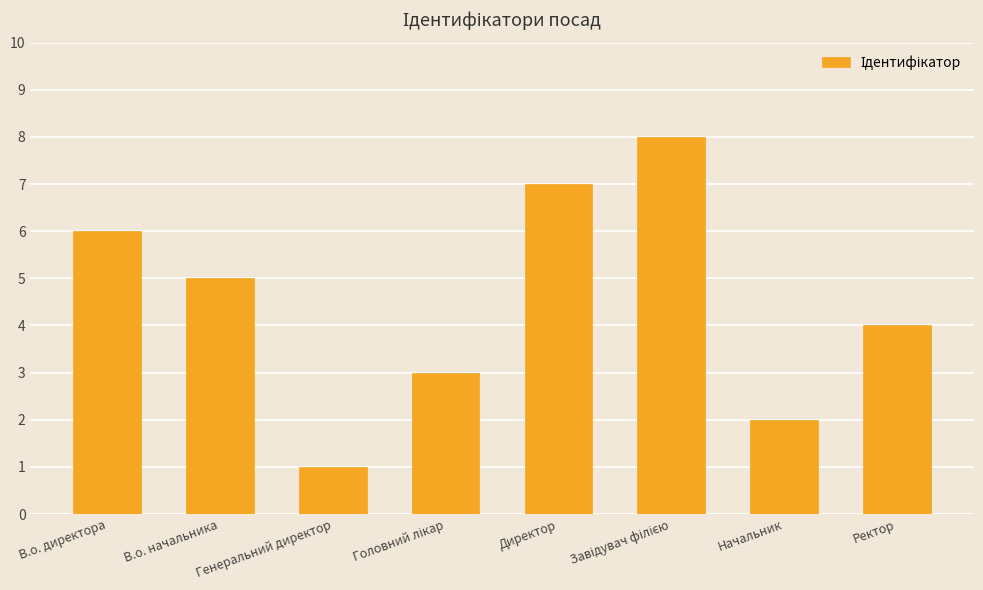

How many bars are there in total?

8